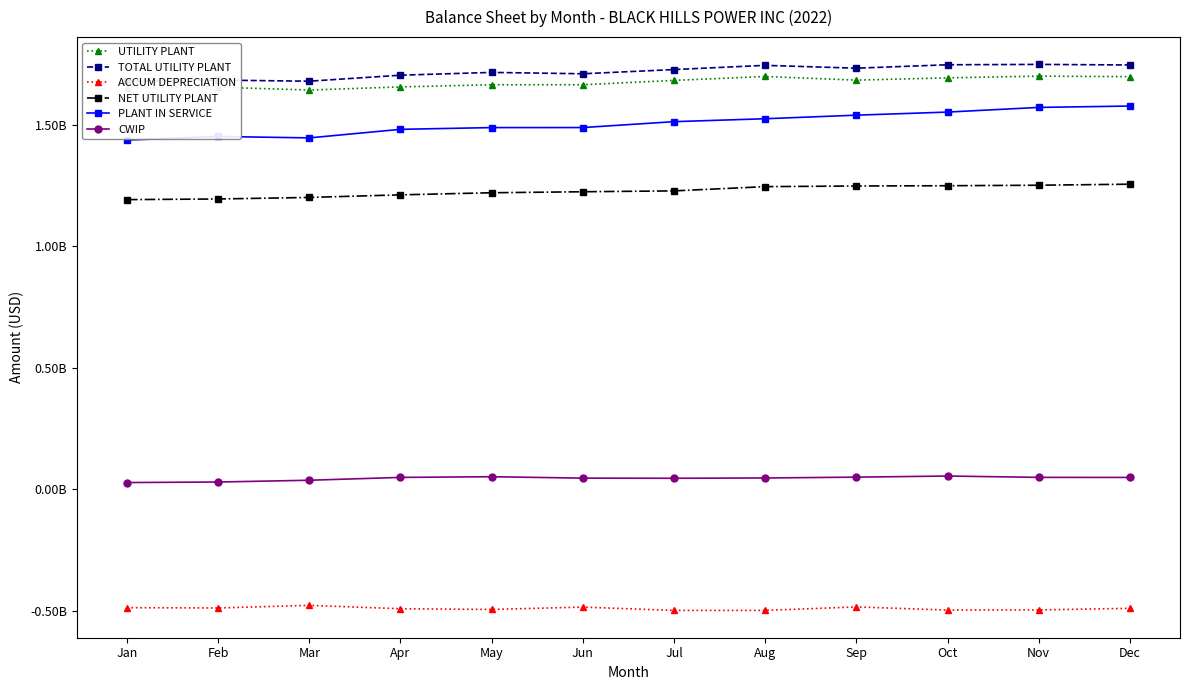

Which series has the largest total across all categories?

TOTAL UTILITY PLANT